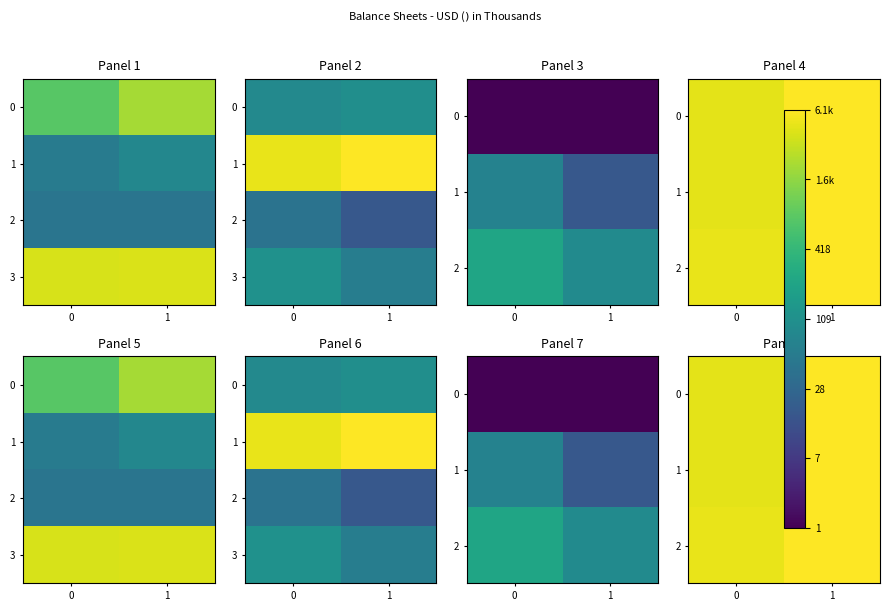

What value does the 0 series have at 0?

8.4